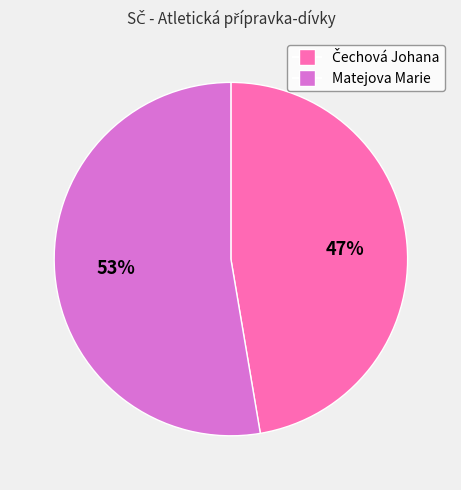

What is the largest slice in the pie chart?

Matejova Marie